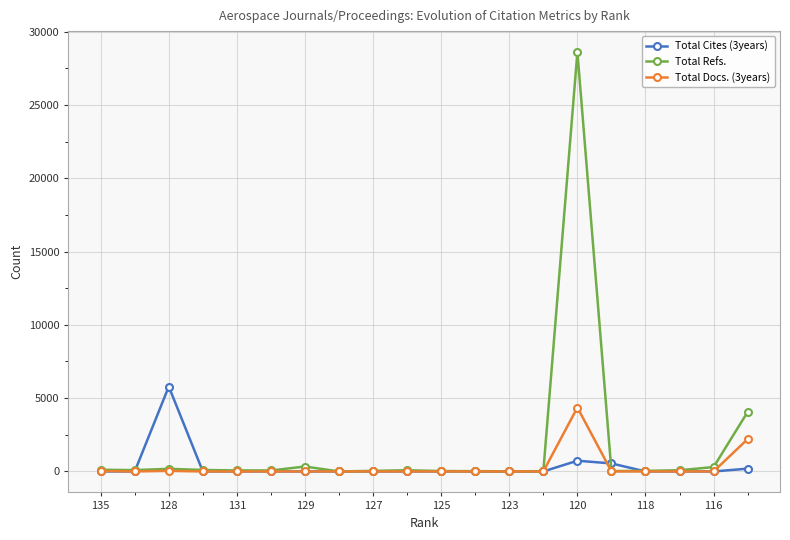

What is the maximum value shown in the chart?

28606